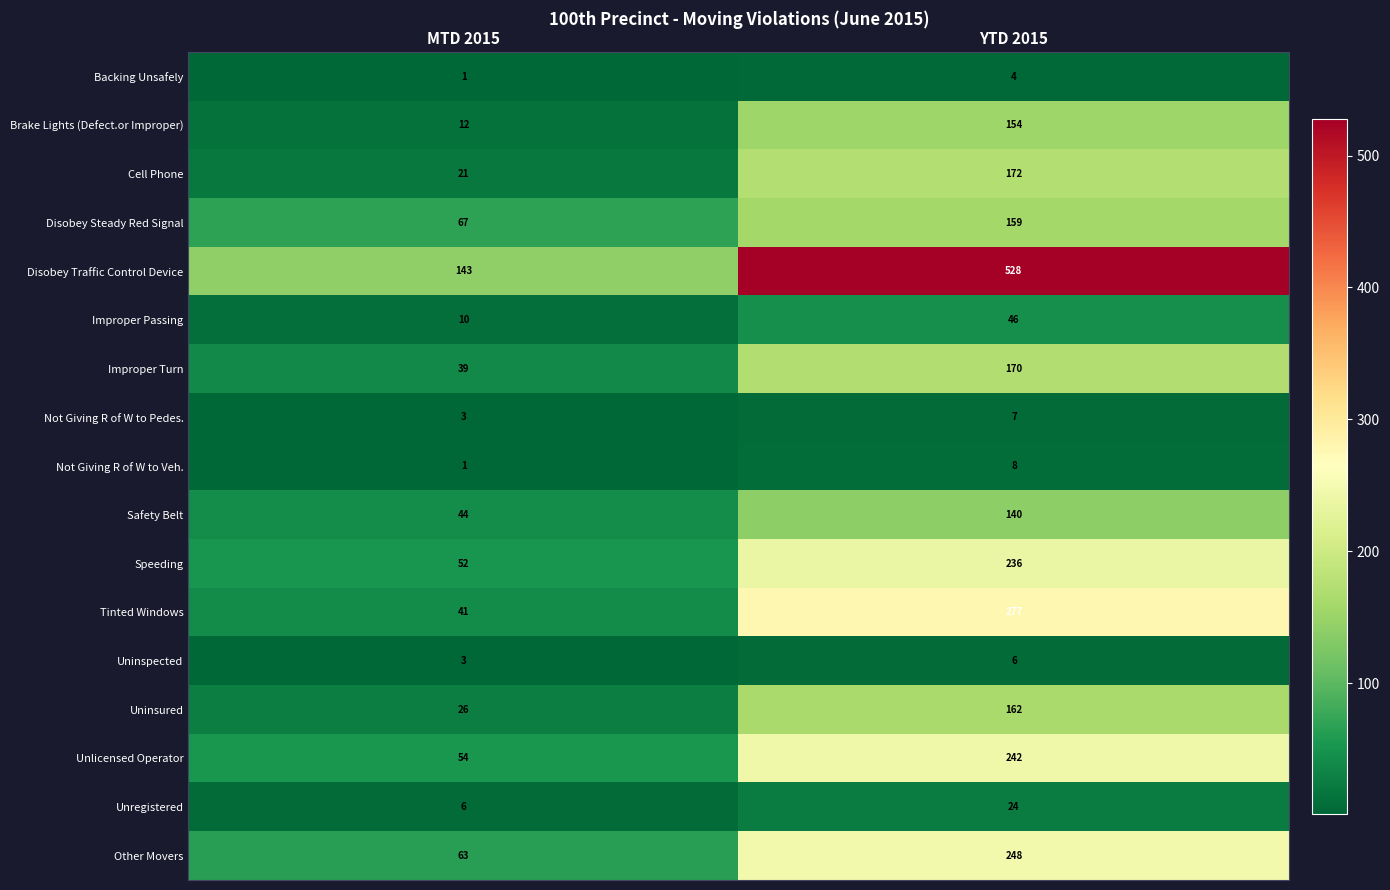

Rank the series by their maximum value, from highest to lowest.

Disobey Traffic Control Device, Tinted Windows, Other Movers, Unlicensed Operator, Speeding, Cell Phone, Improper Turn, Uninsured, Disobey Steady Red Signal, Brake Lights (Defect.or Improper), Safety Belt, Improper Passing, Unregistered, Not Giving R of W to Veh., Not Giving R of W to Pedes., Uninspected, Backing Unsafely